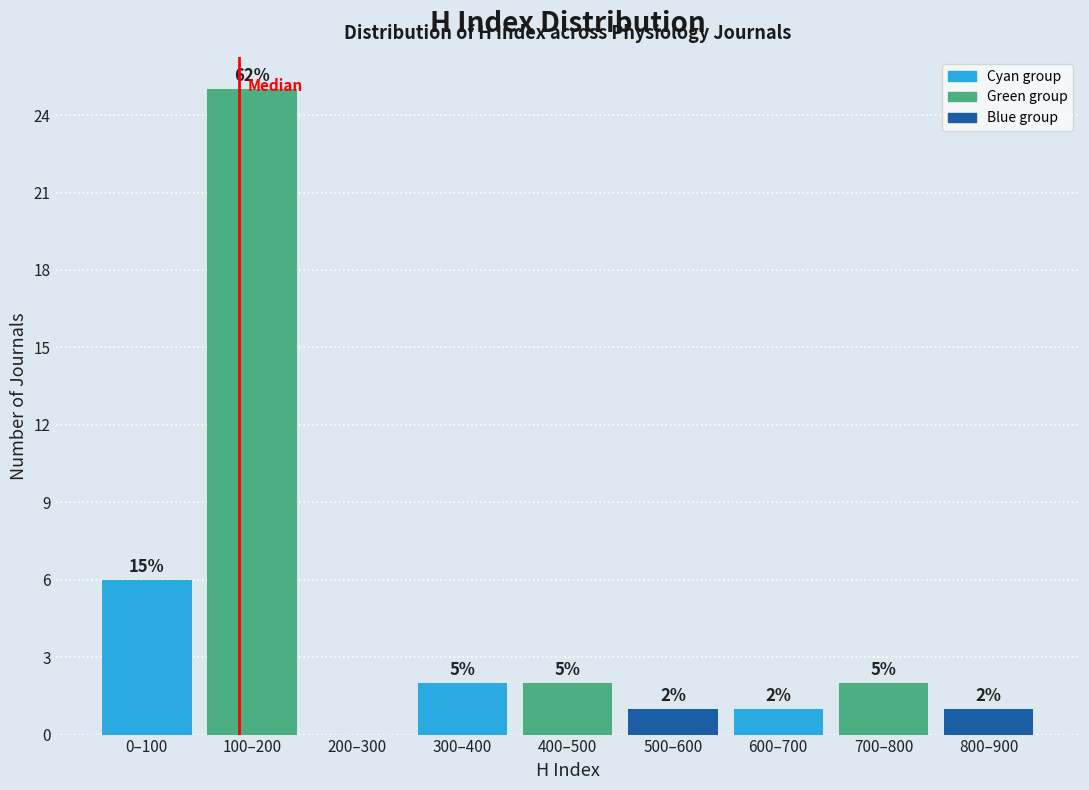

Are the bars horizontal?

No